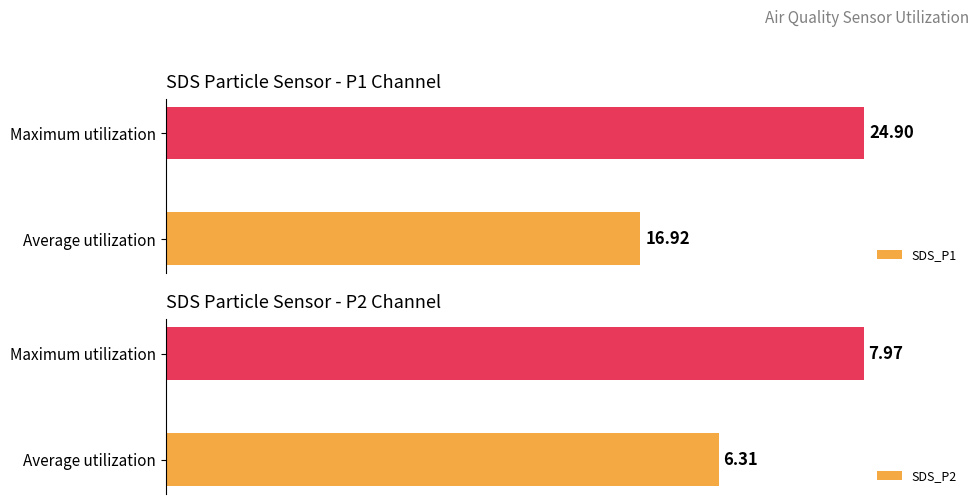

How many bars are there in each group?

2